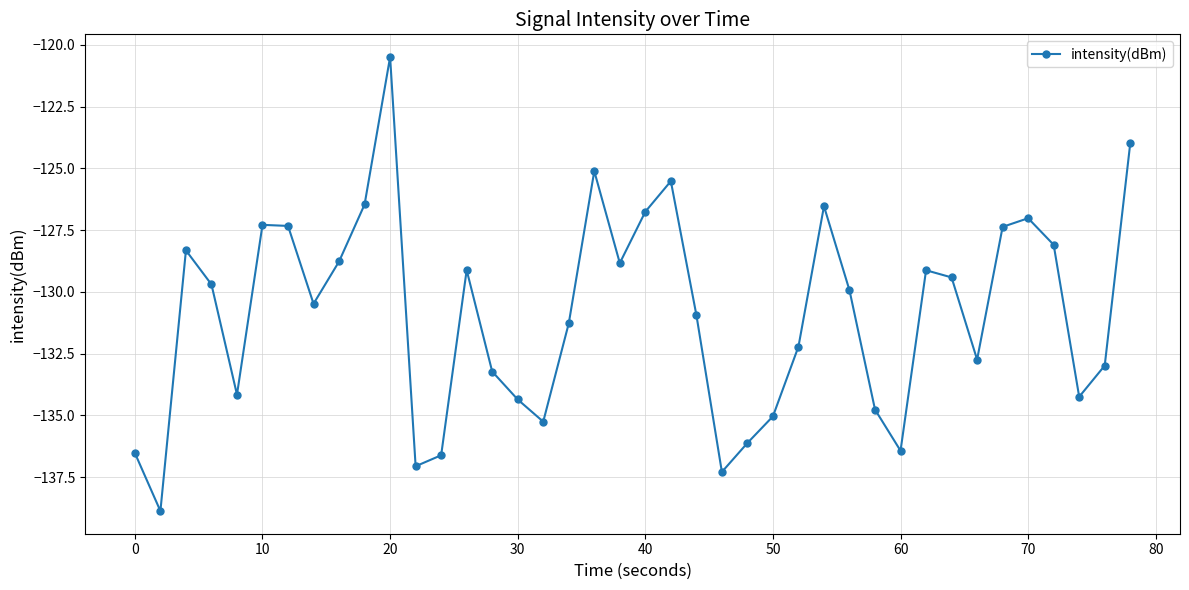

What is the difference between the maximum and minimum values?

18.4